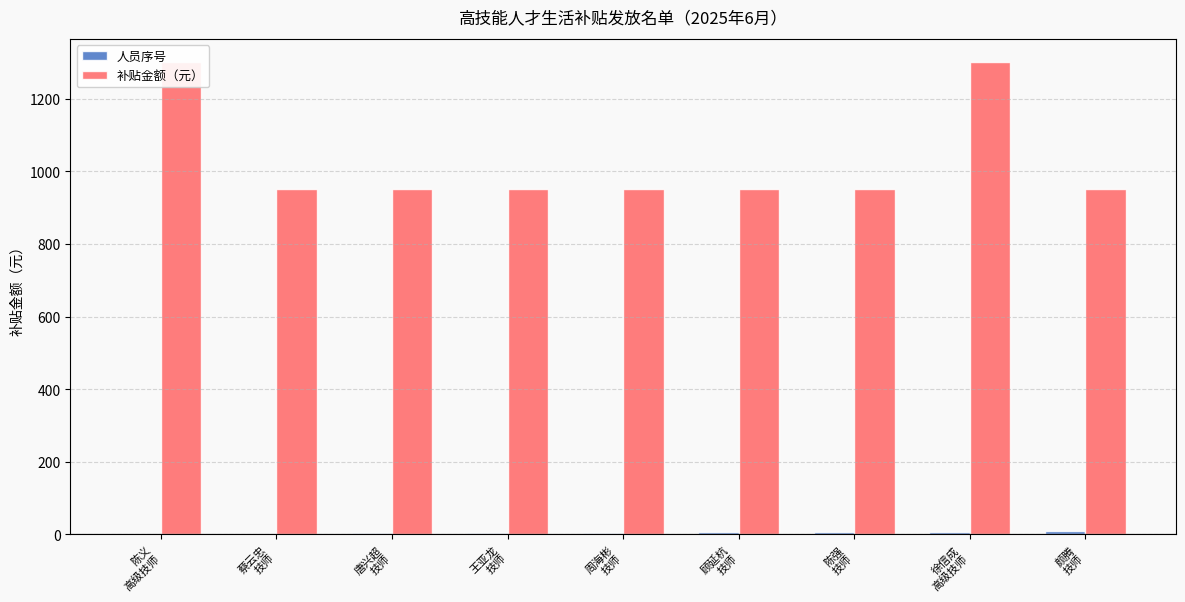

The 补贴金额（元） series shows 495 at 陈强
技师. True or false?

False